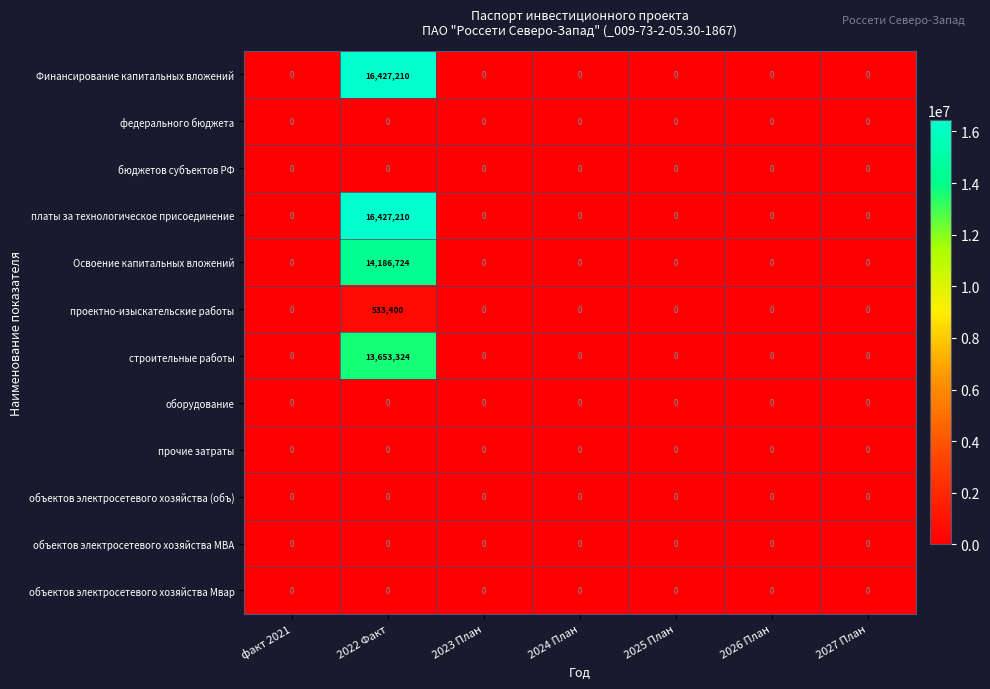

What is the greatest value displayed?

16427210